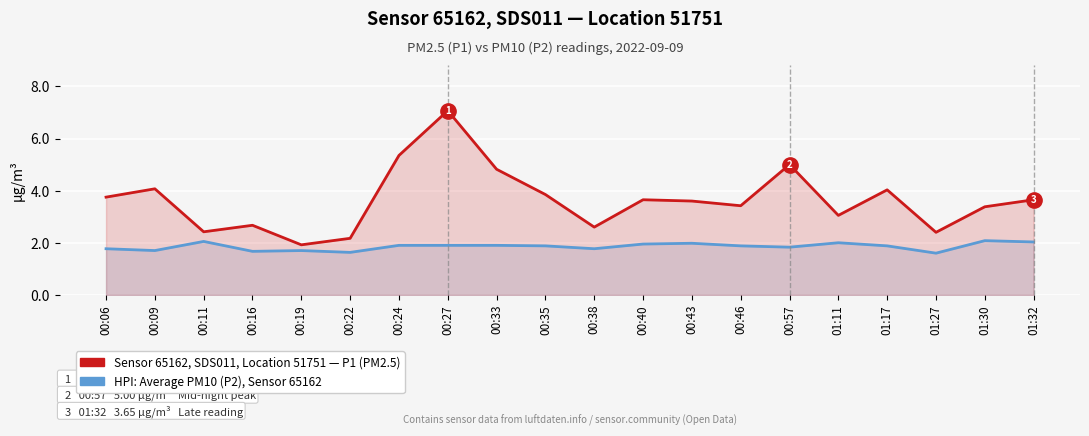

Reading left to right, extract all data points from this chart.

HPI: Average PM10 (P2), Sensor 65162: 00:06=1.8	00:09=1.7	00:11=2.0	00:16=1.7	00:19=1.7	00:22=1.6	00:24=1.9	00:27=1.9	00:33=1.9	00:35=1.9	00:38=1.8	00:40=1.9	00:43=2.0	00:46=1.9	00:57=1.8	01:11=2.0	01:17=1.9	01:27=1.6	01:30=2.1	01:32=2.0
Sensor 65162, SDS011, Location 51751 (P1): 00:06=3.8	00:09=4.1	00:11=2.4	00:16=2.7	00:19=1.9	00:22=2.2	00:24=5.3	00:27=7.1	00:33=4.8	00:35=3.9	00:38=2.6	00:40=3.6	00:43=3.6	00:46=3.4	00:57=5.0	01:11=3.0	01:17=4.0	01:27=2.4	01:30=3.4	01:32=3.6